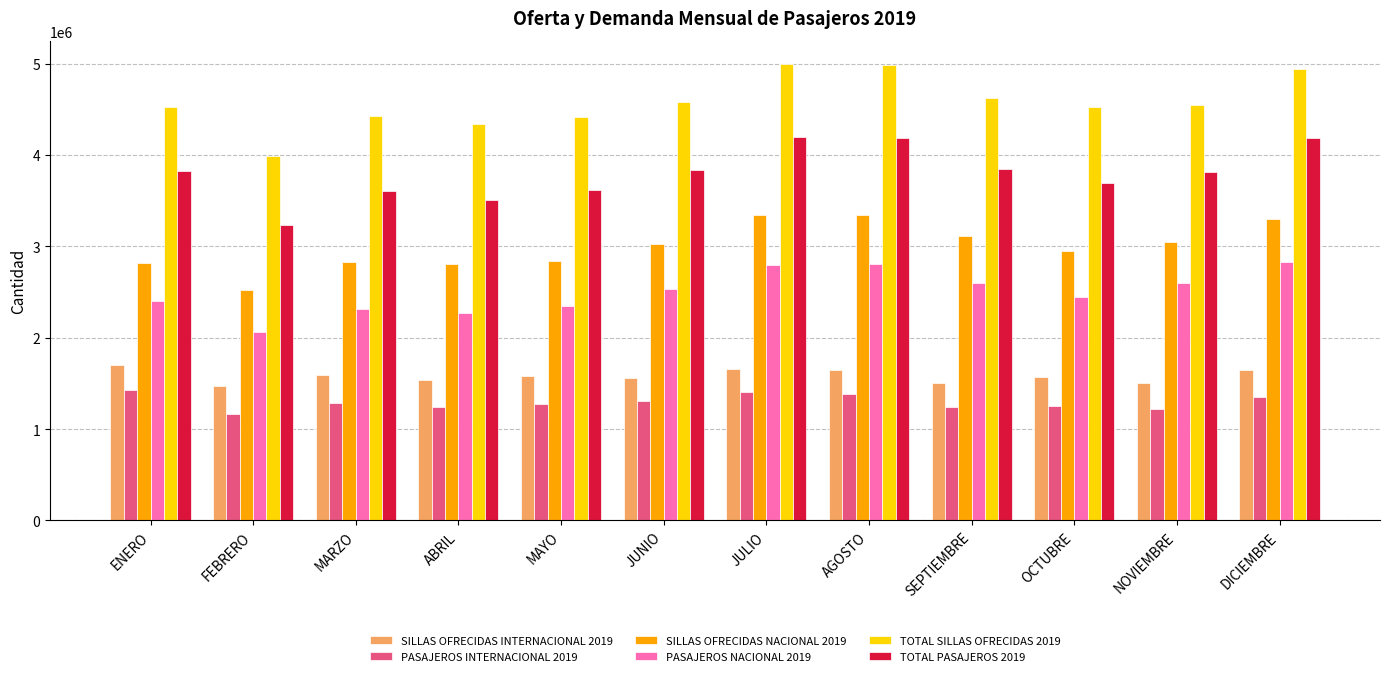

What is the spread (max minus min) of values at MARZO?

3143439